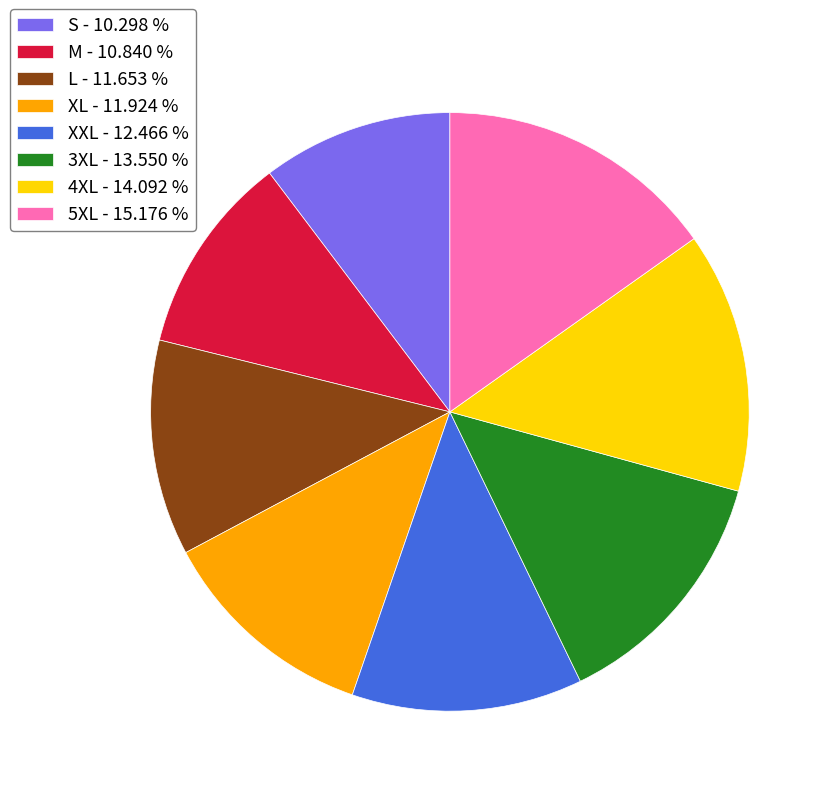

Does 3XL represent more than half of the total?

No